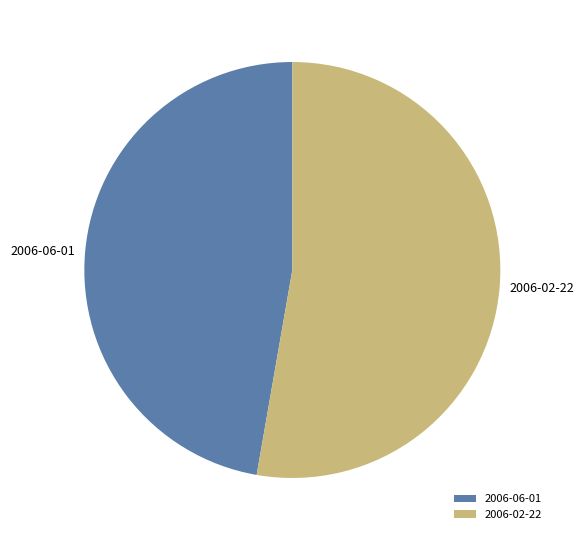

Does 2006-02-22 represent more than half of the total?

Yes